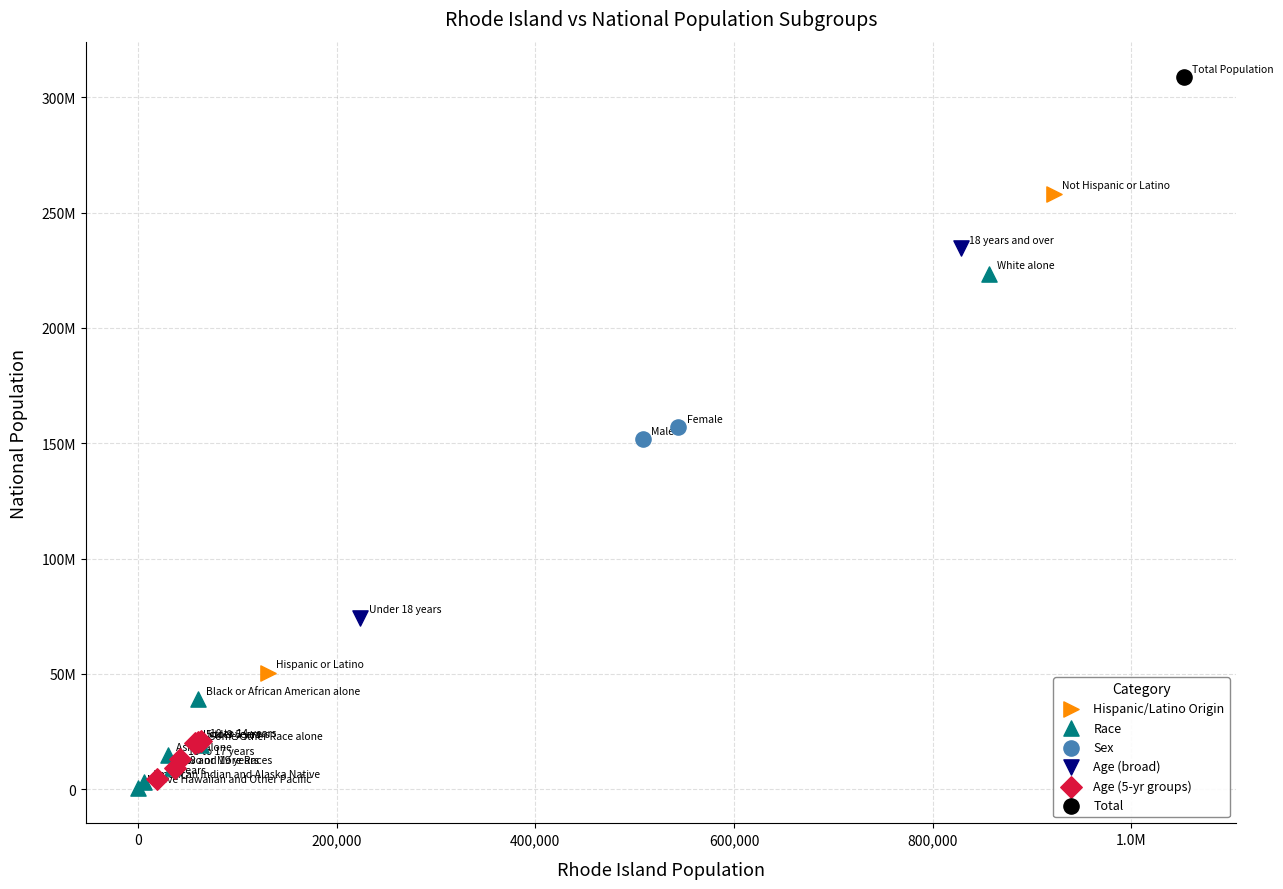

Which series reaches the minimum Y coordinate?

Race